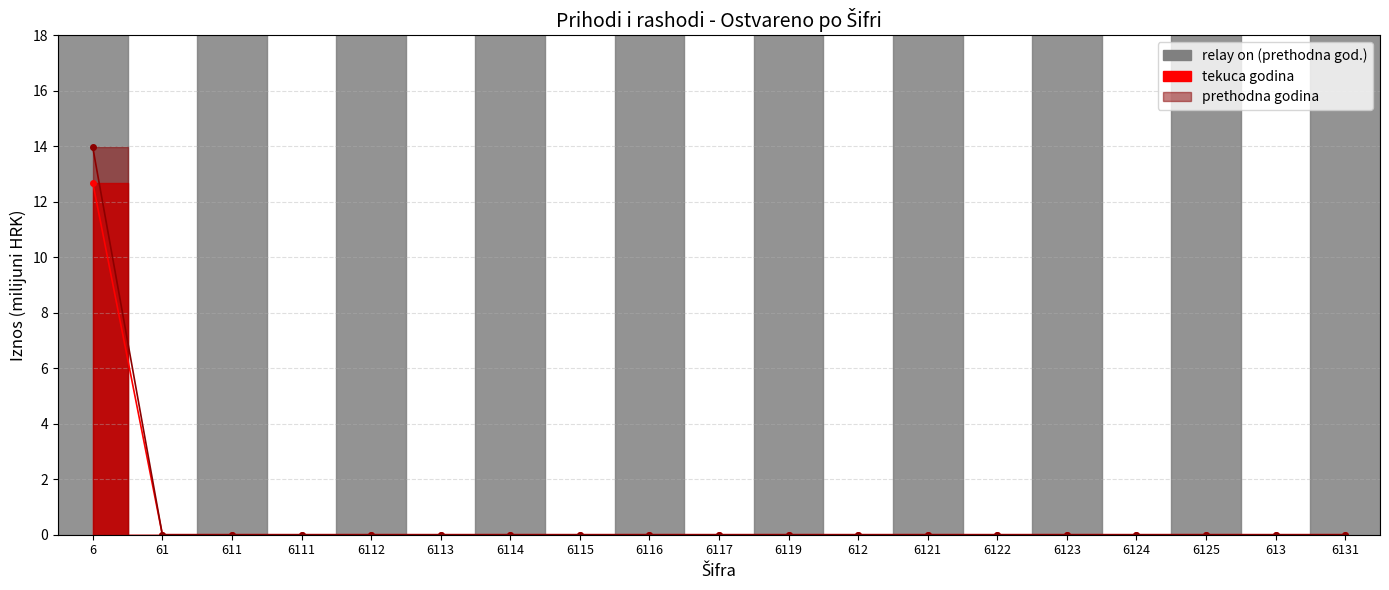

Which category has the lowest value in the Ostvareno tekuca godina series?

61